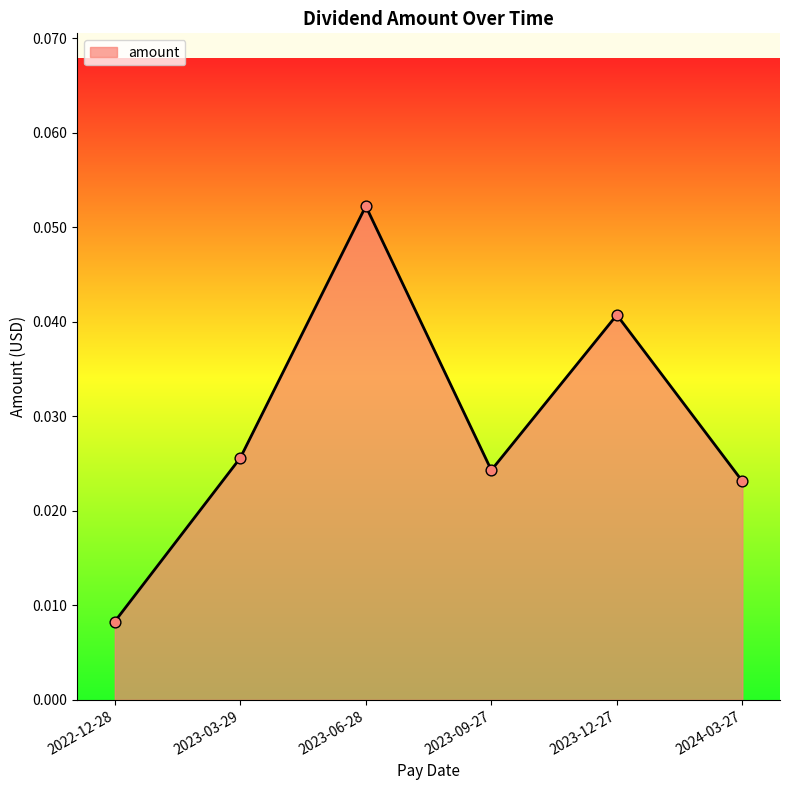

Which has a higher value, 2023-12-27 or 2024-03-27?

2023-12-27